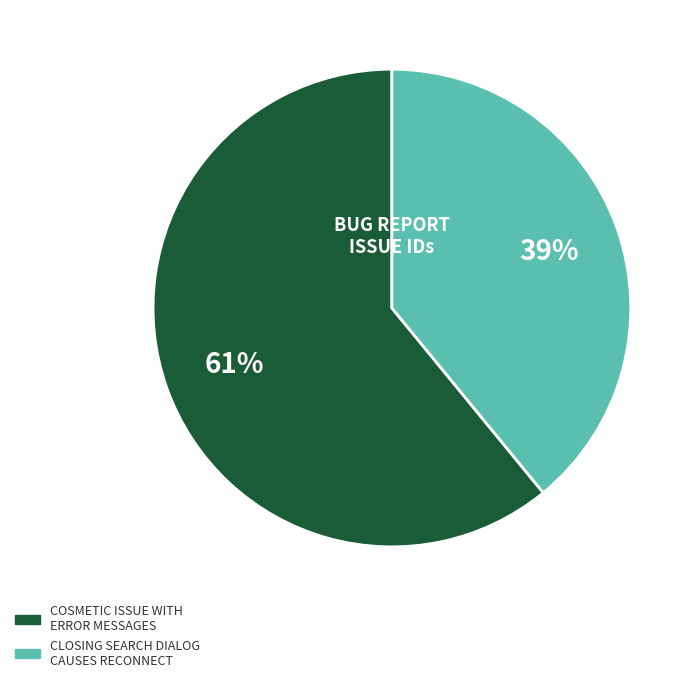

To the nearest percent, what is the difference between the largest and smallest slice percentages?

22%